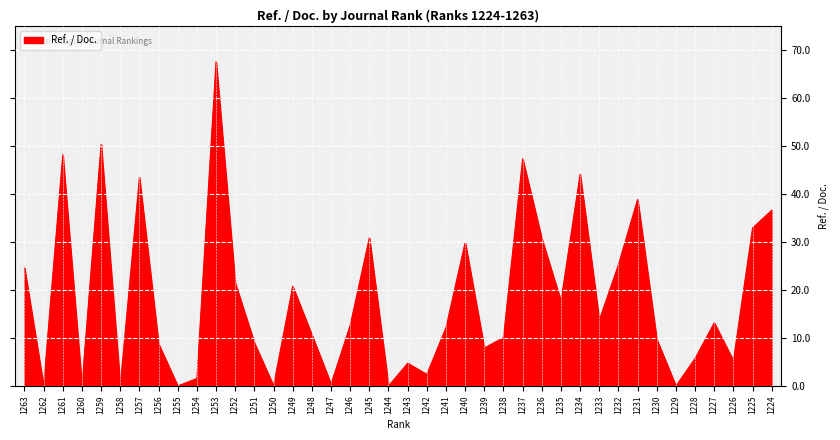

At which category does the chart reach its peak across all series?

1253